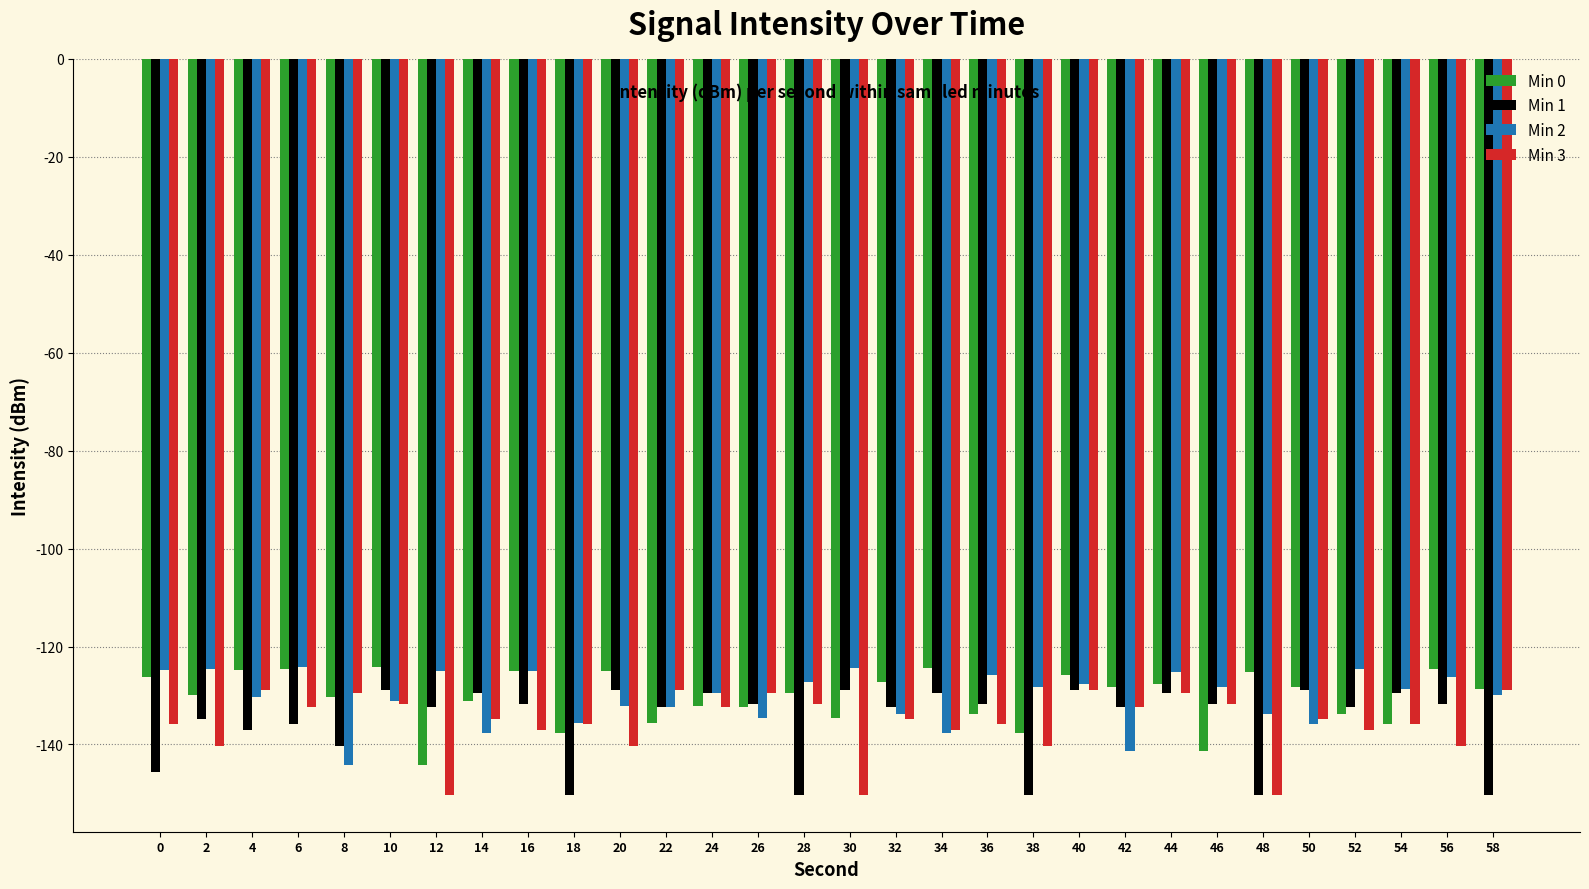

What is the difference between the highest and lowest values at 2?

15.8